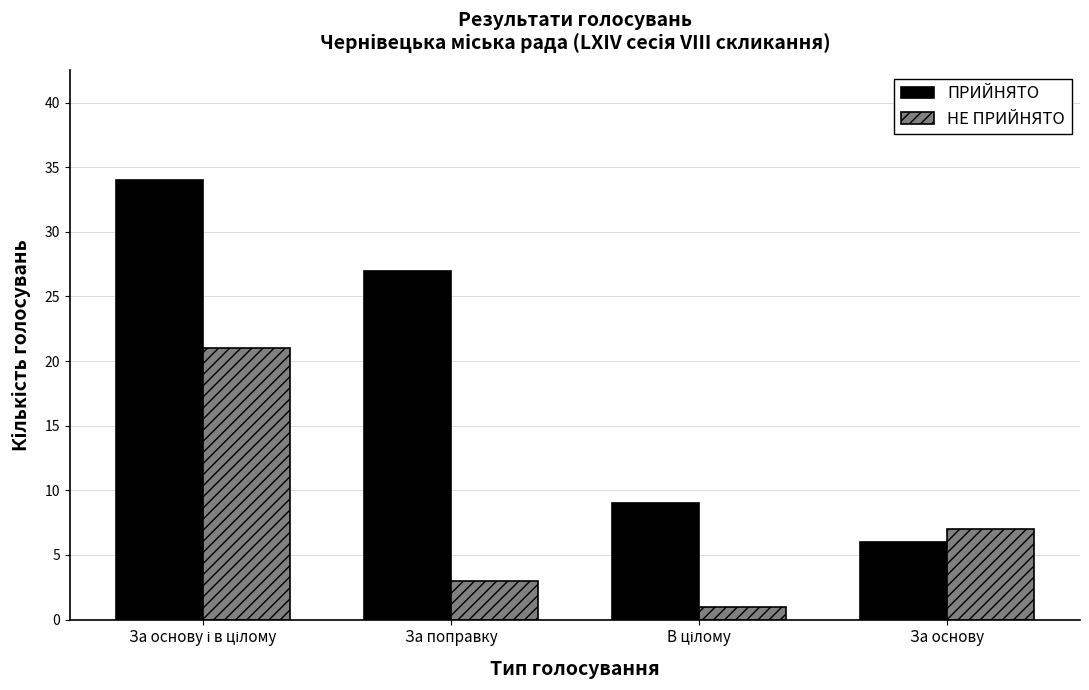

What is the difference between the ПРИЙНЯТО values at За поправку and За основу?

21